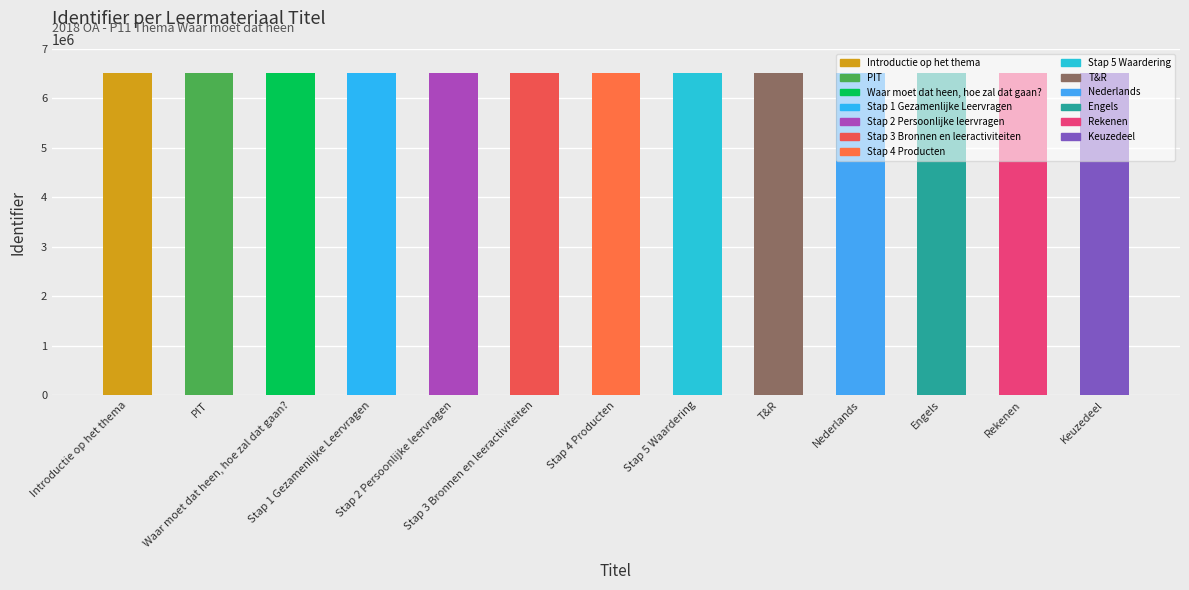

How many bars are there in total?

13